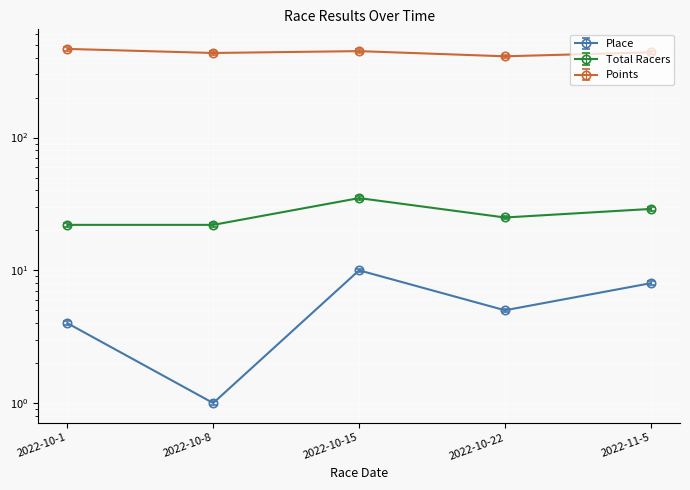

What is the difference between the highest and lowest values at 2022-10-8?

432.8